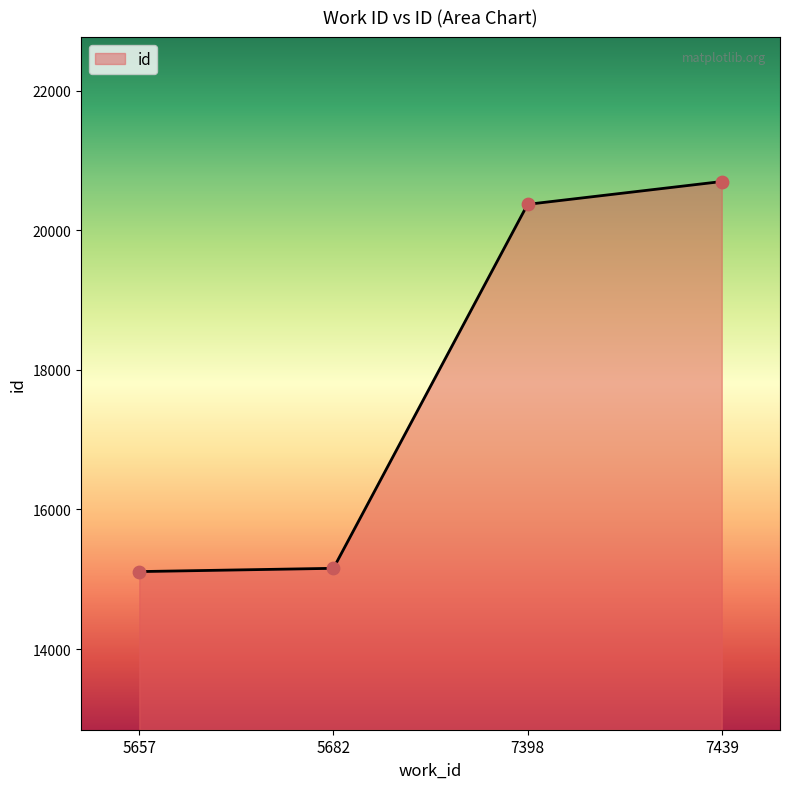

Which has a higher value, 7439 or 7398?

7439